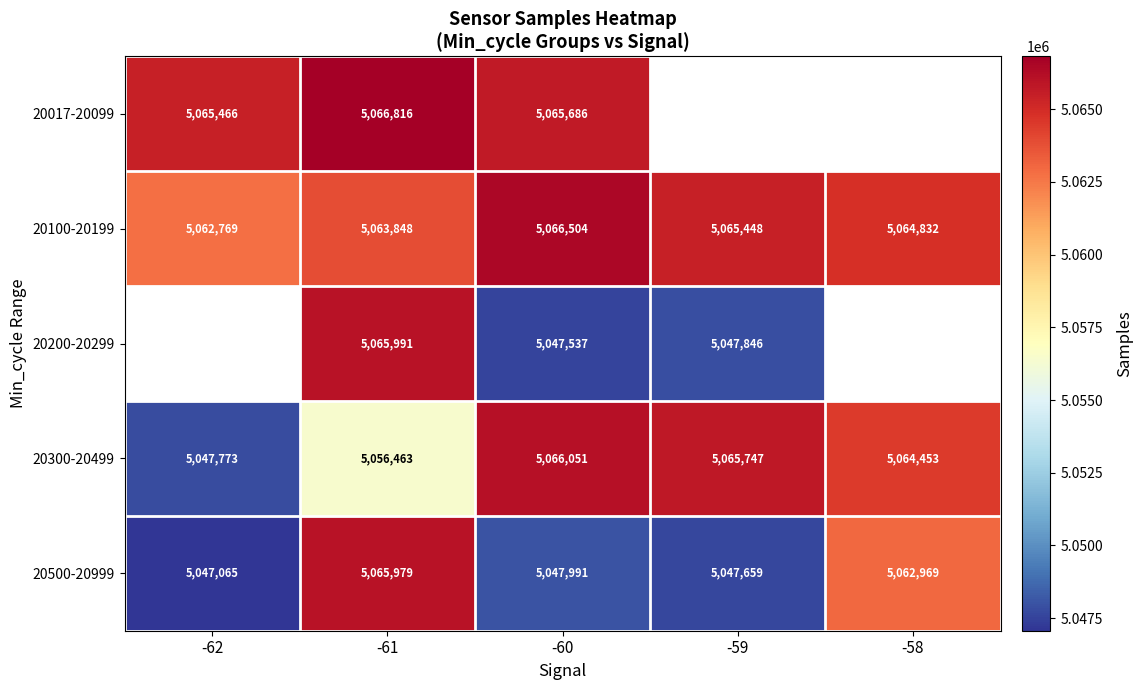

The value of 20100-20199 at -58 is 9055231.2. True or false?

False